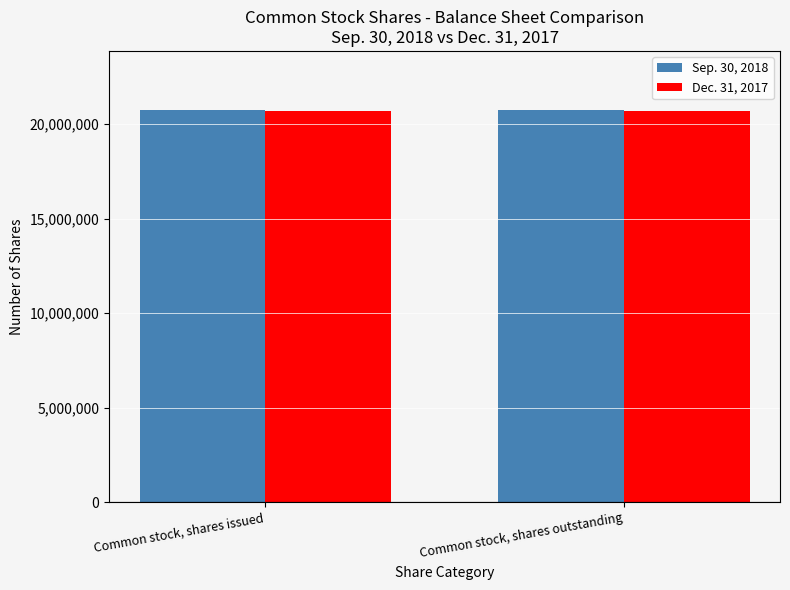

Is it true that Dec. 31, 2017 equals 20694658 at Common stock, shares issued?

True